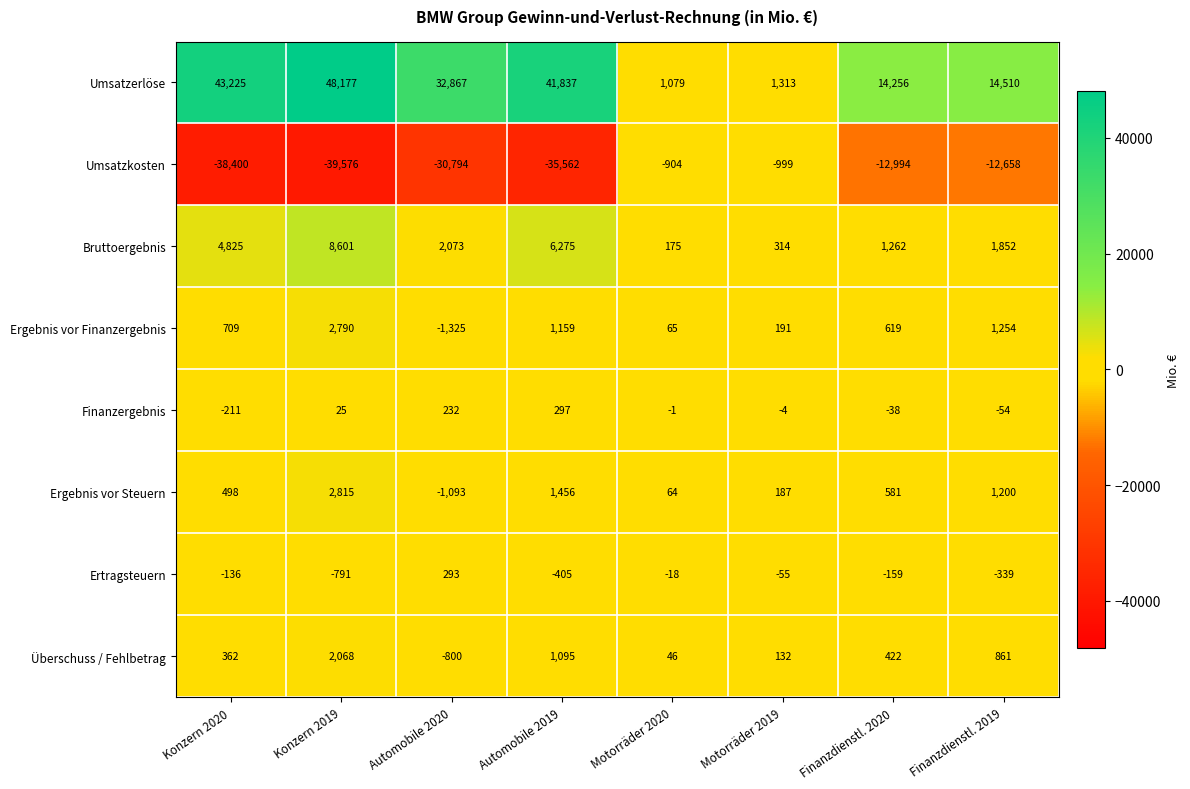

At how many categories does at least one series exceed 4631?

6